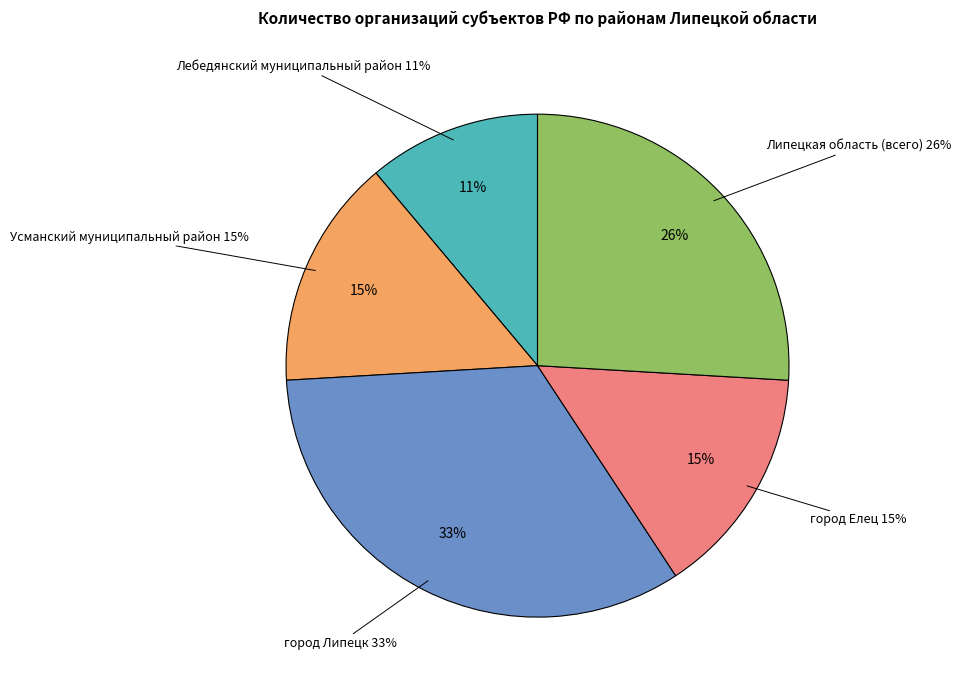

The город Липецк slice represents 44% of the pie. True or false?

False